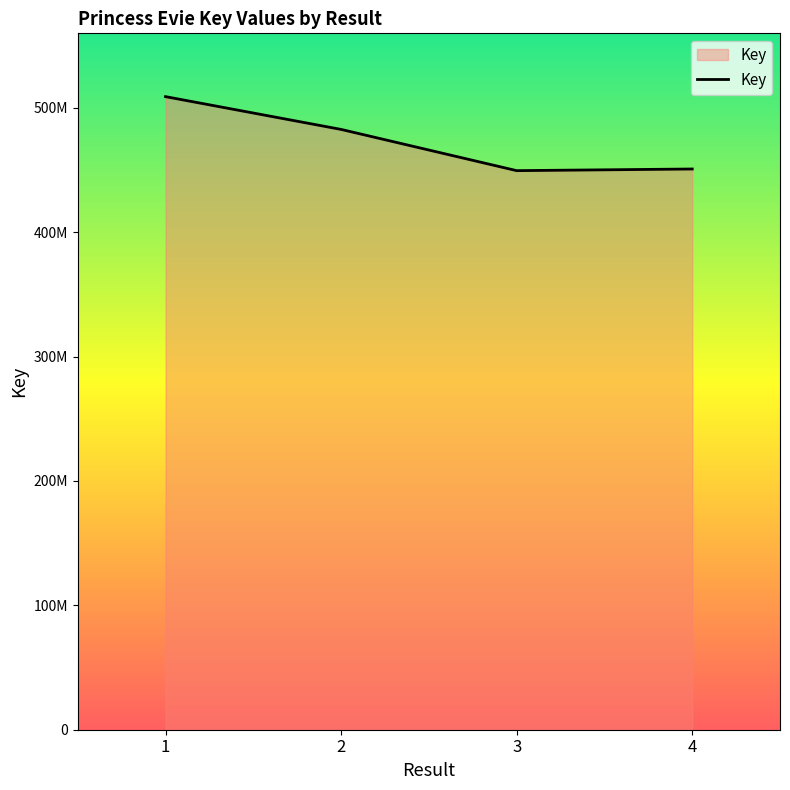

Reading left to right, what are all the values shown in this chart?

509056550	482701466	449549782	450874915